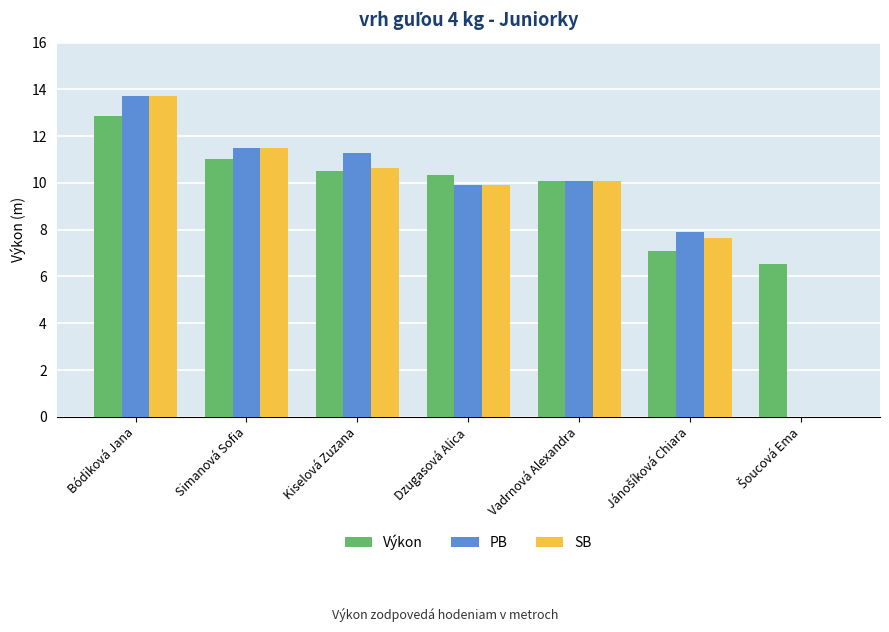

What is the maximum value for SB?

13.7